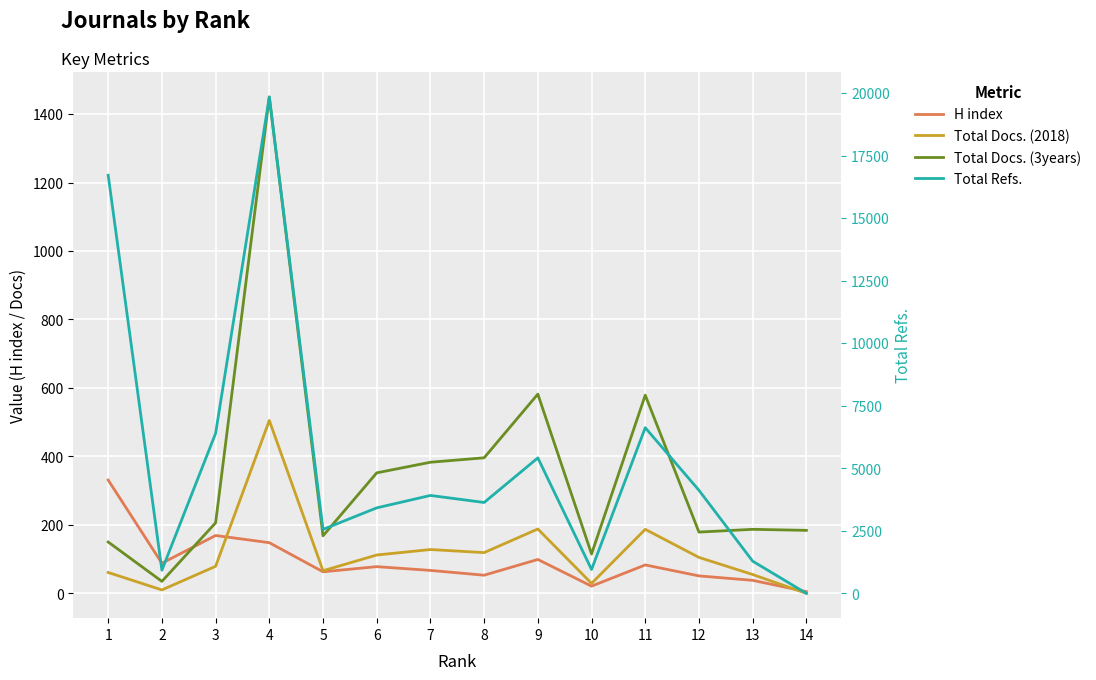

How many interior local valleys does the Total Refs. series have?

4